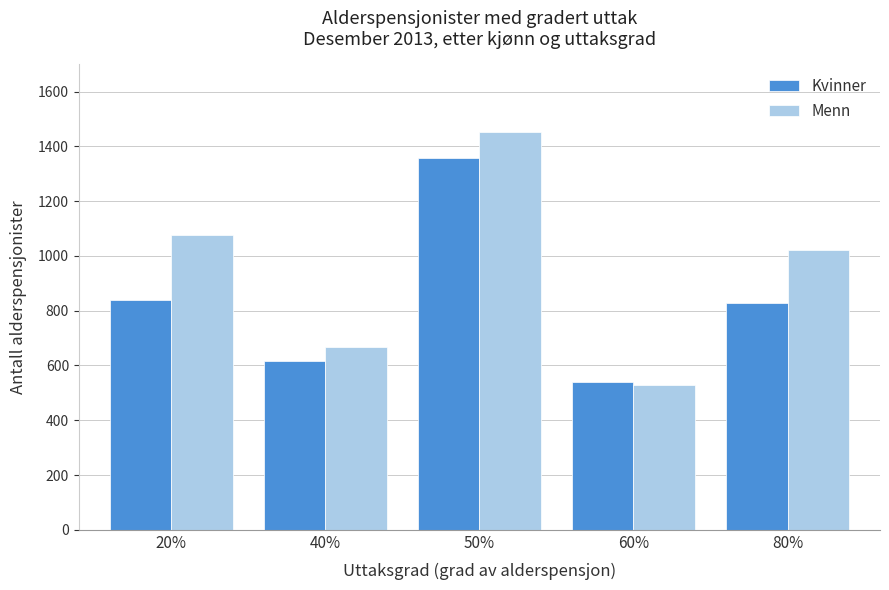

Reading left to right, extract all data points from this chart.

Kvinner: 839	615	1358	540	828
Menn: 1075	668	1454	529	1022